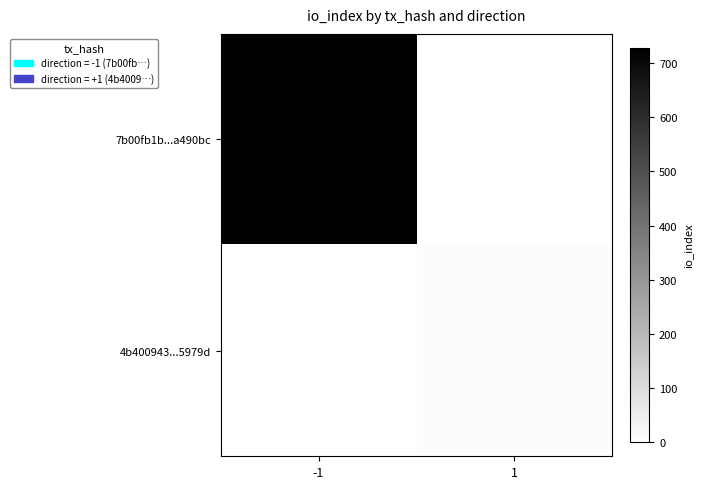

Rank the series by their average value, from lowest to highest.

4b400943...5979d, 7b00fb1b...a490bc